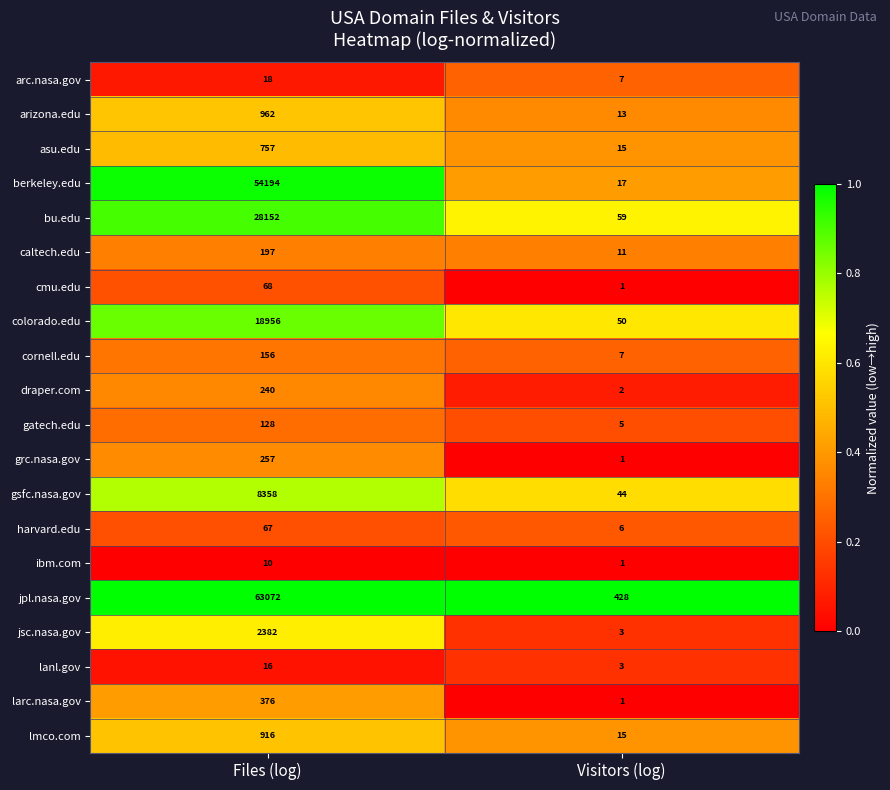

What is the difference between the highest and lowest values at Files (log)?

63062